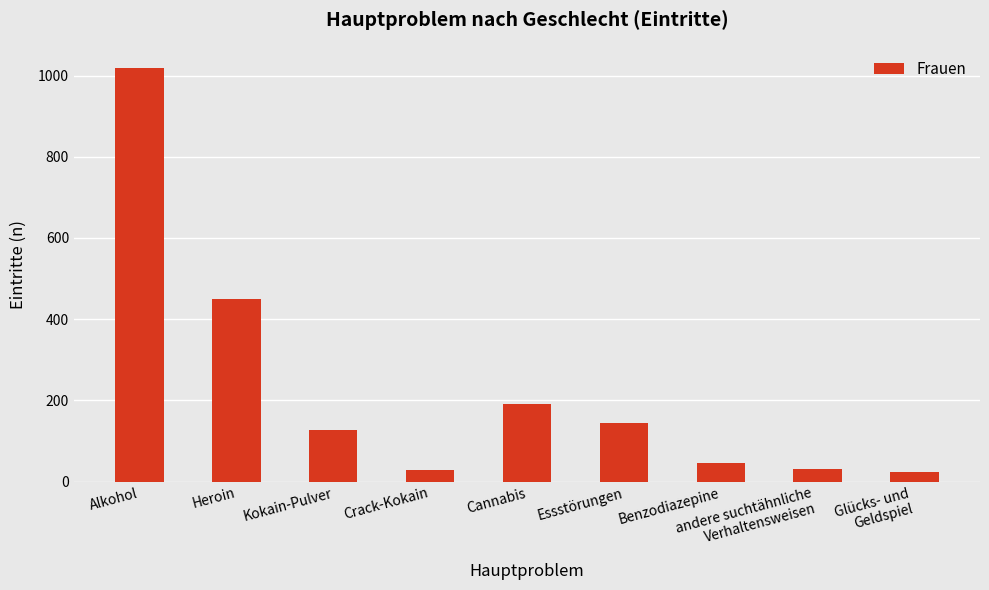

What is the change in value from Alkohol to Crack-Kokain?

-991